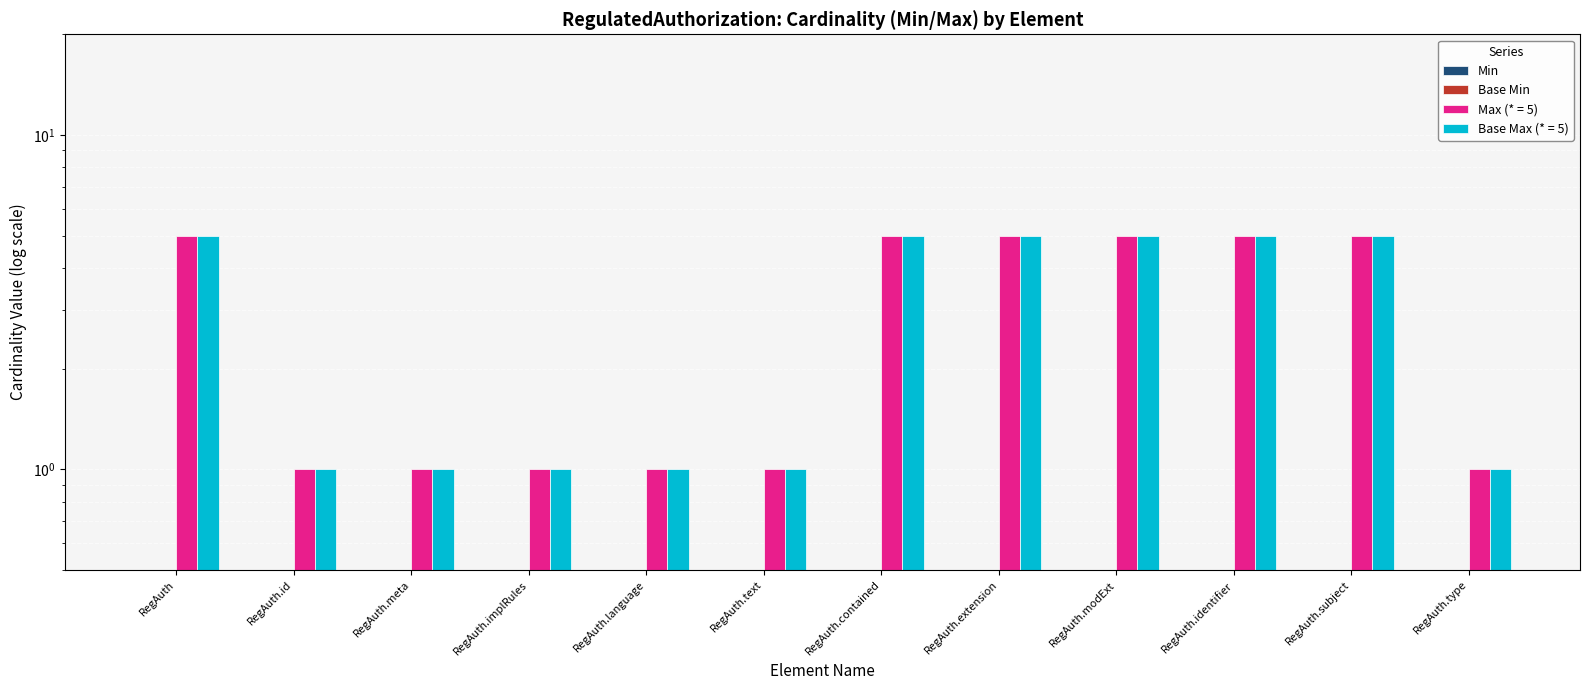

At which category is the sum across all series the highest?

RegAuth